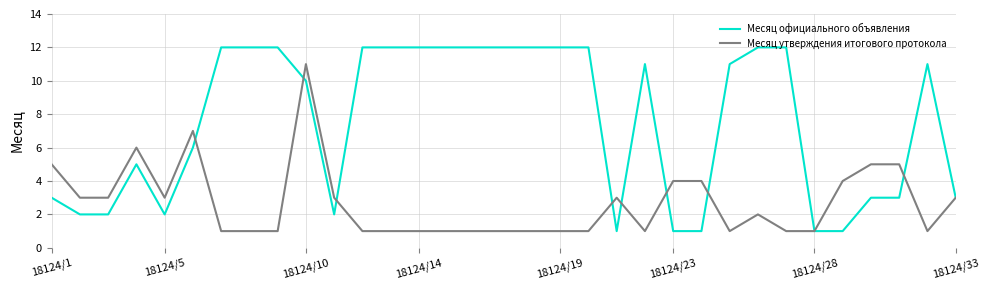

Rank the series by their maximum value, from highest to lowest.

Месяц официального объявления, Месяц утверждения итогового протокола